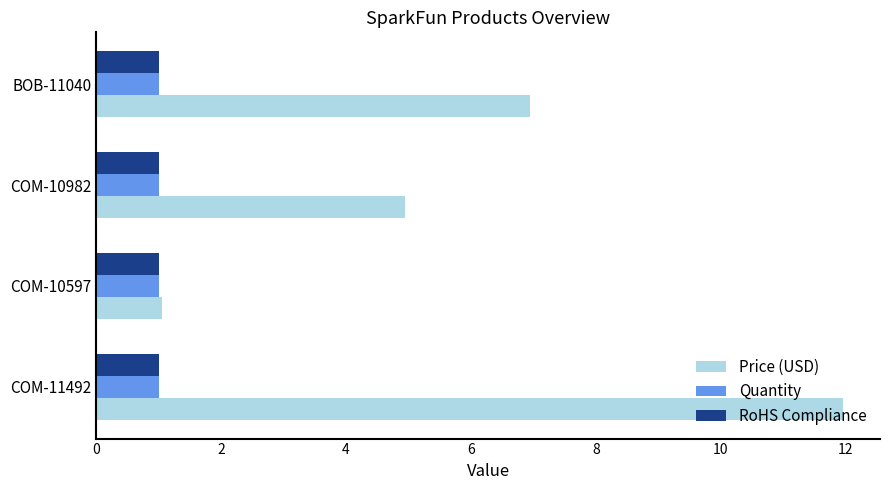

What is the total value across all series at COM-10982?

7.0